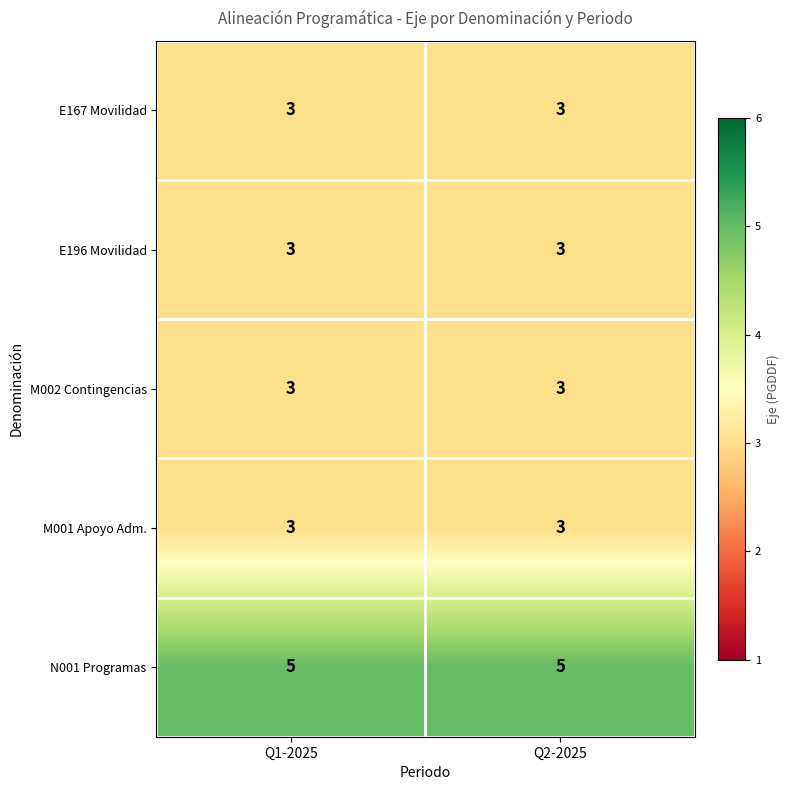

What is the difference between the highest and lowest values at Q1-2025?

2